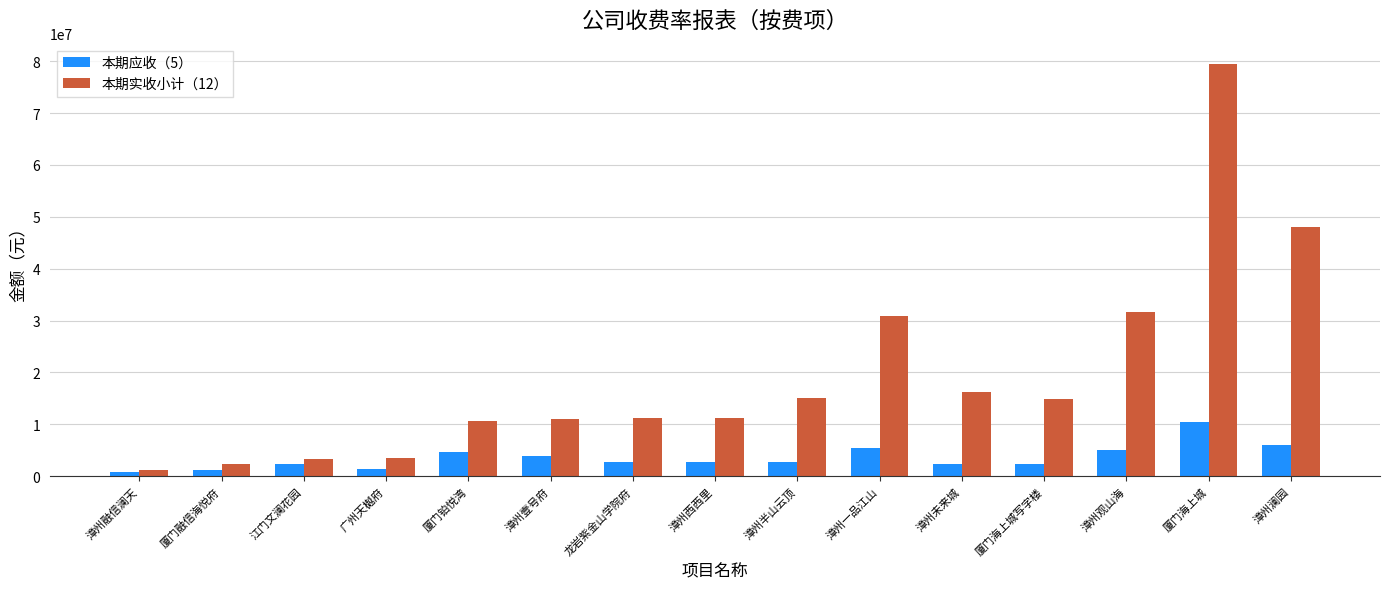

Which series has the widest spread of values?

本期实收小计（12）